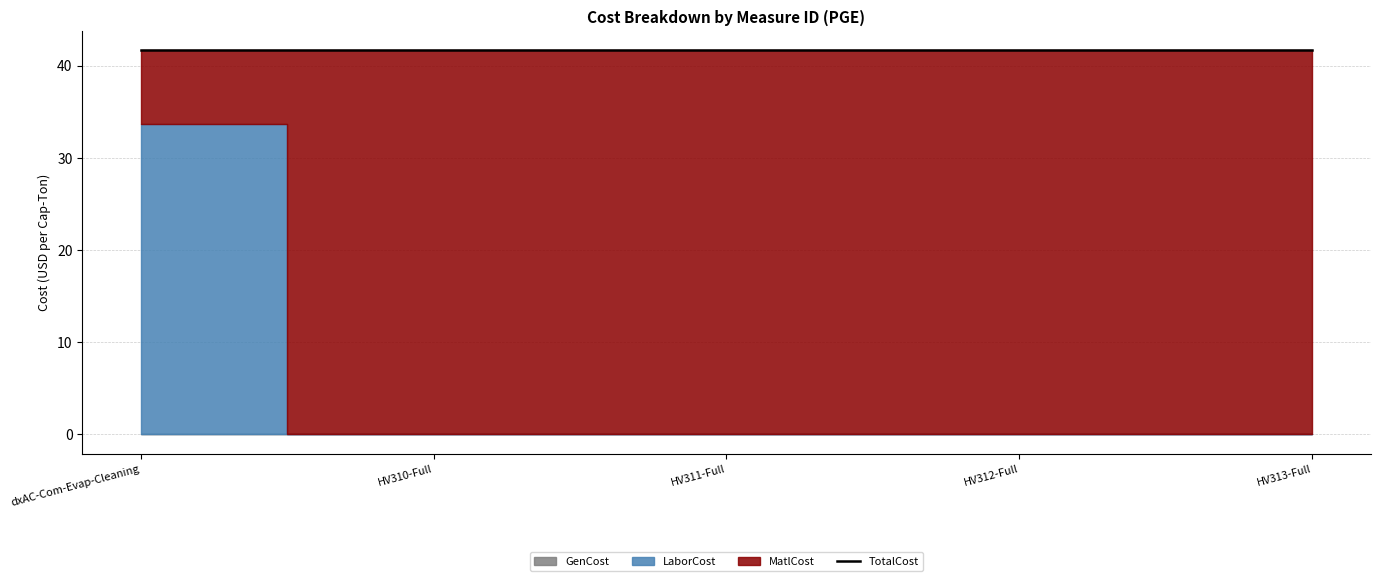

True or false: LaborCost and GenCost cross at least once.

False